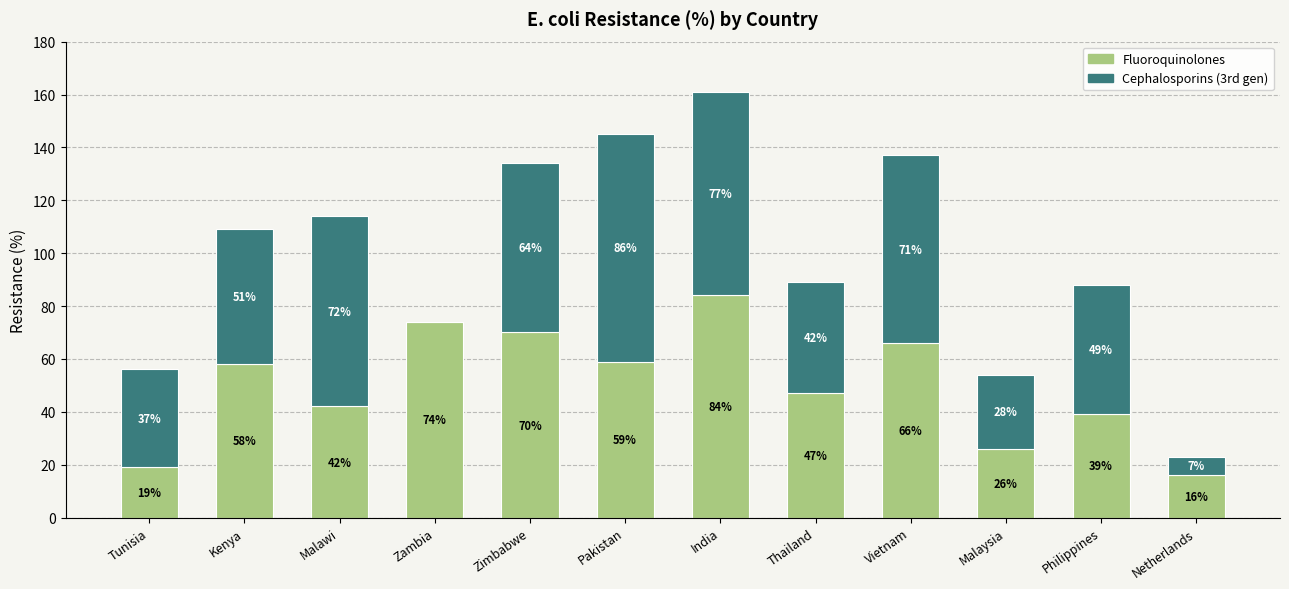

Where is Fluoroquinolones nearest to the value 50?

Thailand